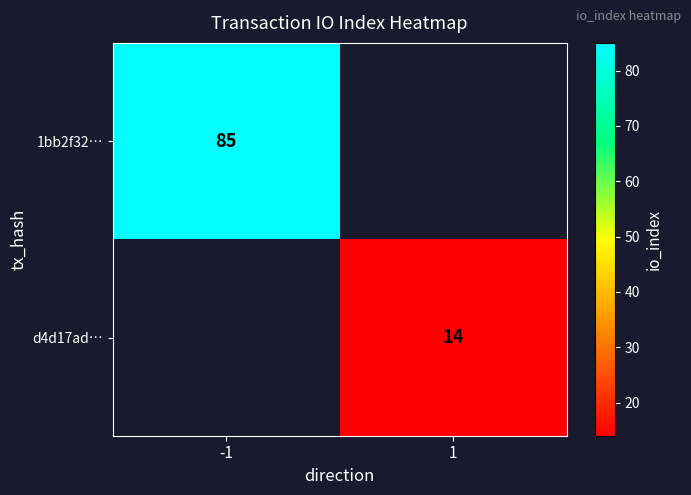

The value of d4d17ad… at 1 is 14. True or false?

True